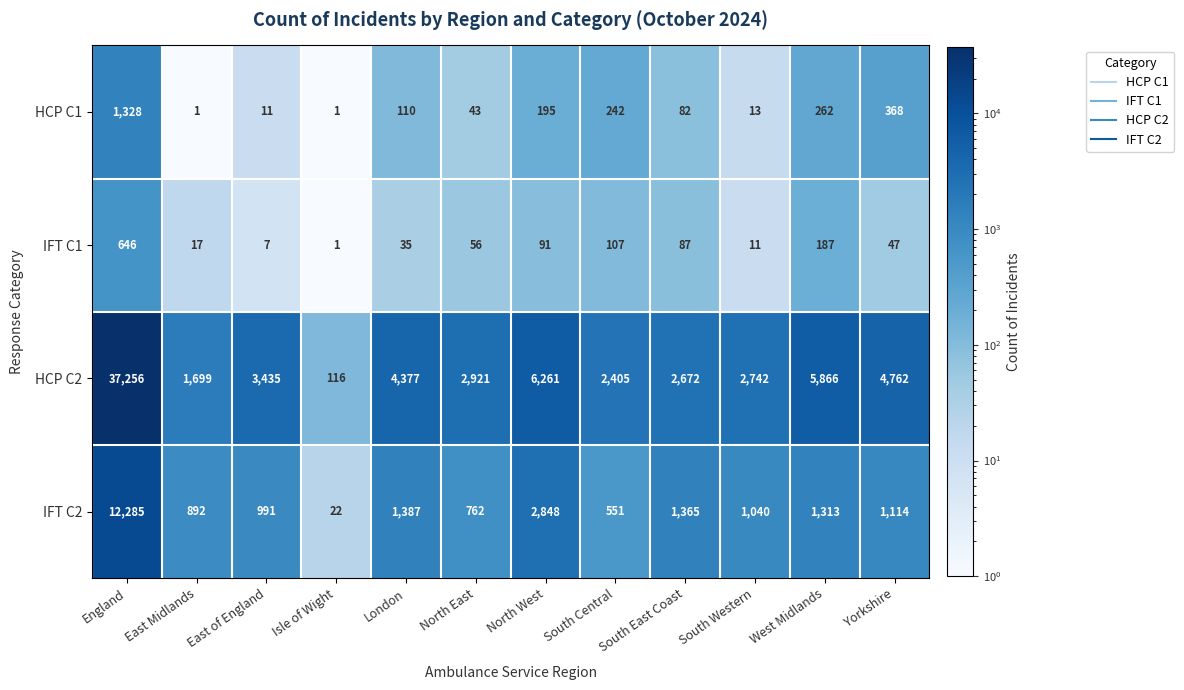

Where does the HCP C1 series first go above 110?

England